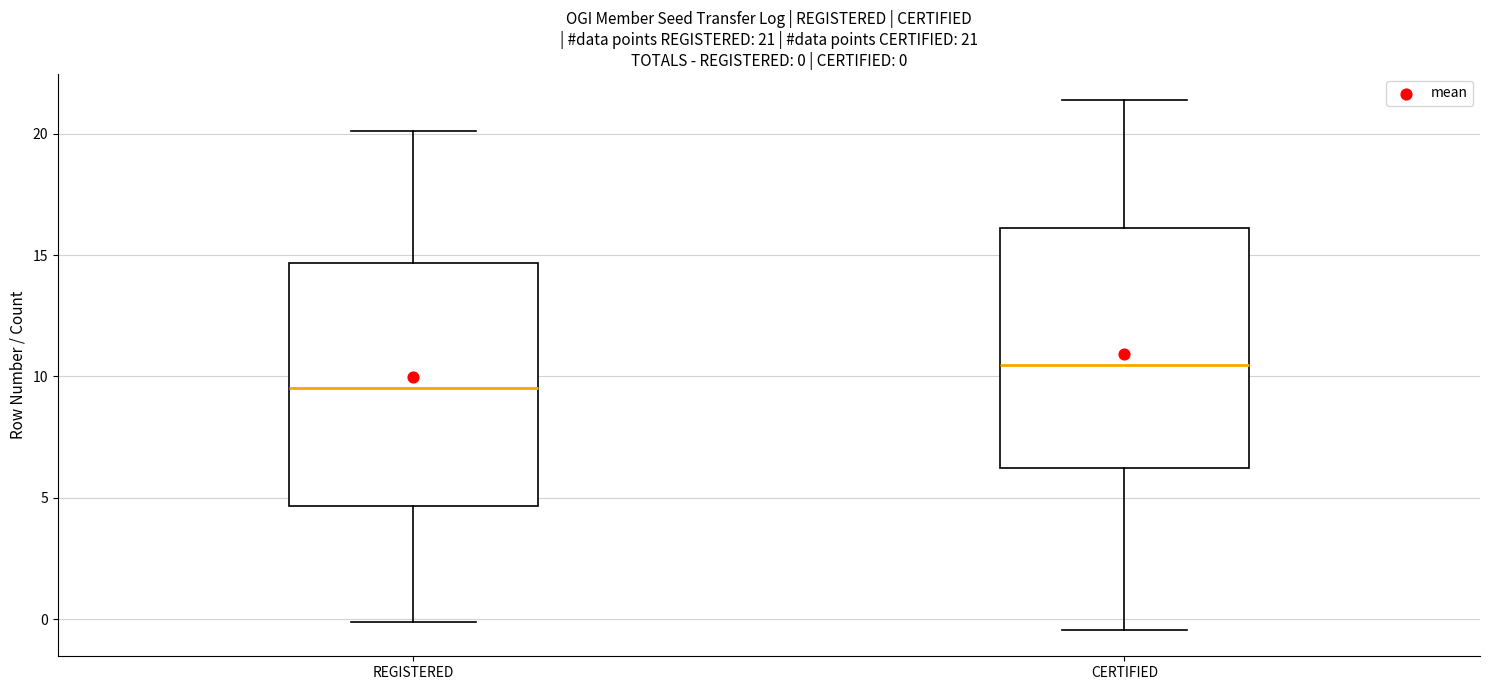

Which box has the lowest median line?

REGISTERED